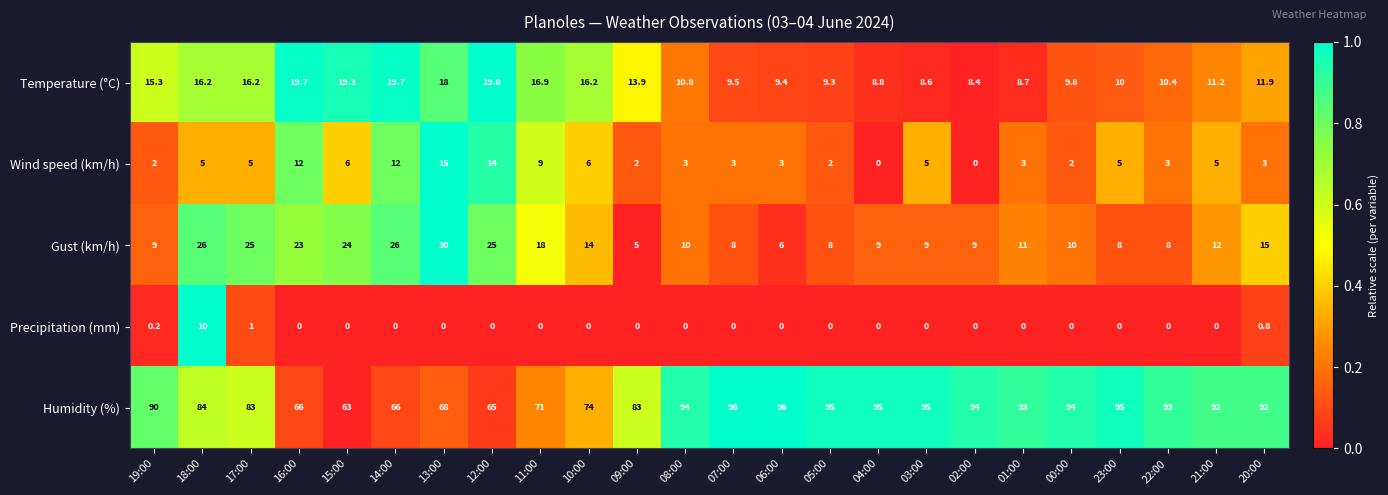

At how many categories does at least one series exceed 46?

24